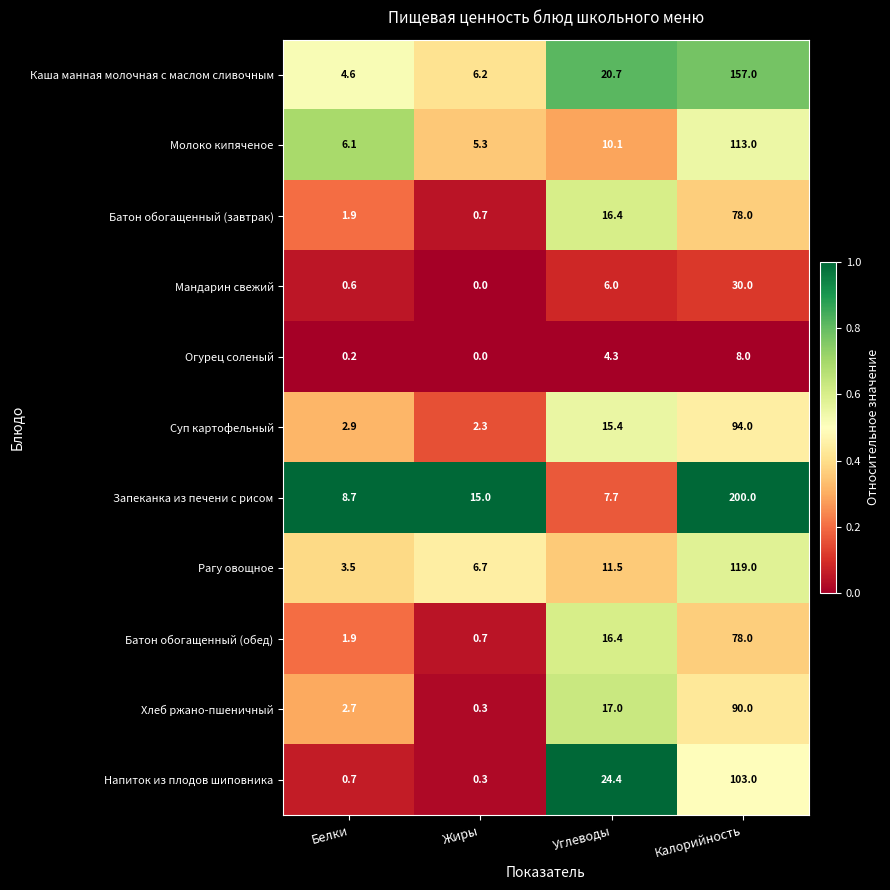

The Каша манная молочная с маслом сливочным series shows 4.6 at Белки. True or false?

True